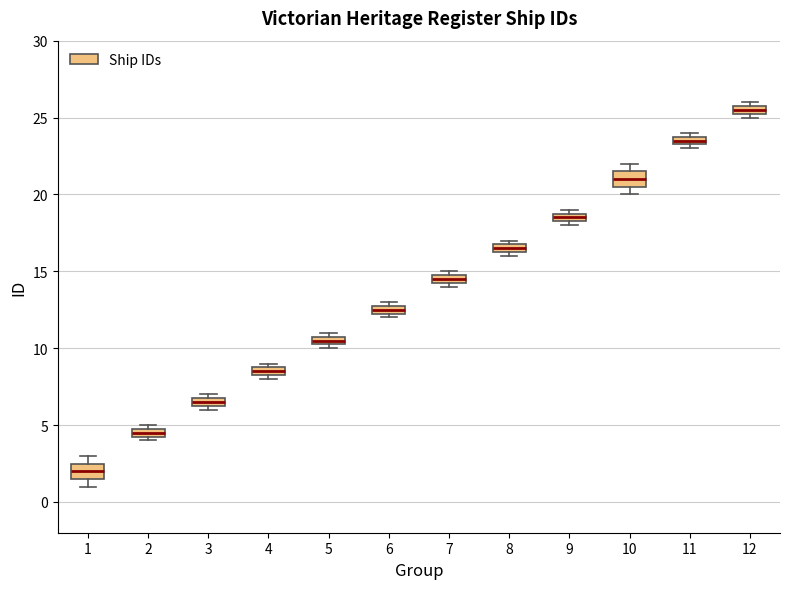

Which box has the lowest median line?

1